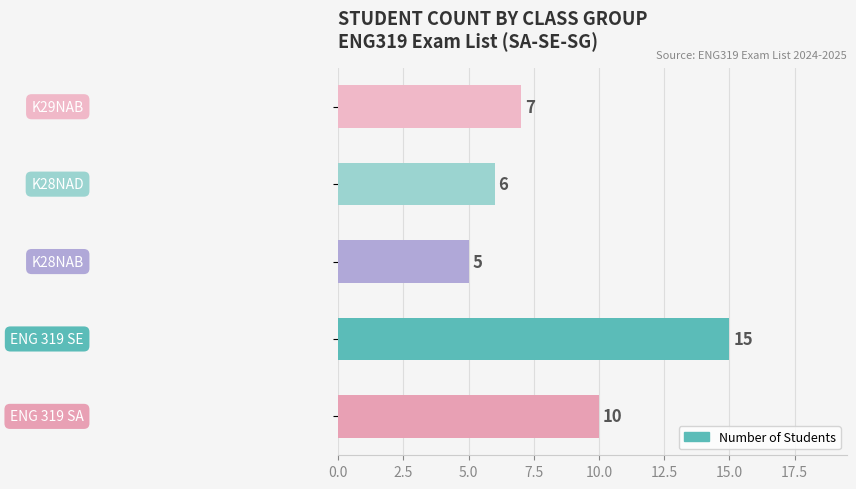

Are the bars grouped side by side (vs. stacked)?

No